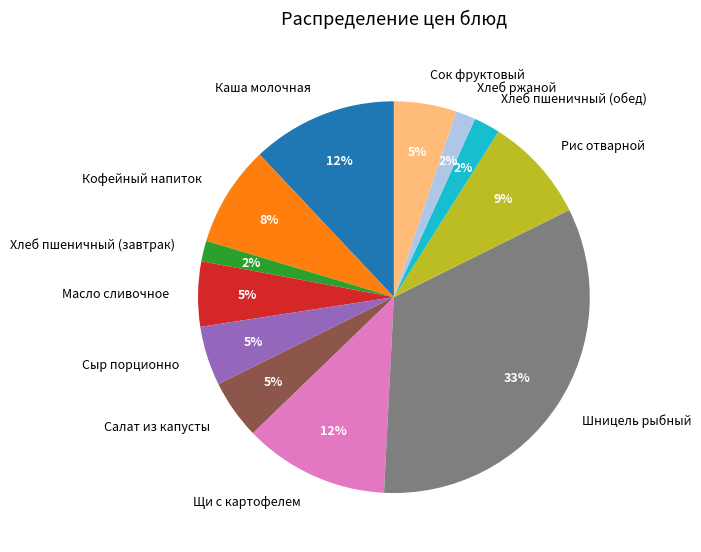

To the nearest percent, what is the difference between the Каша молочная and Хлеб ржаной slice percentages?

10%